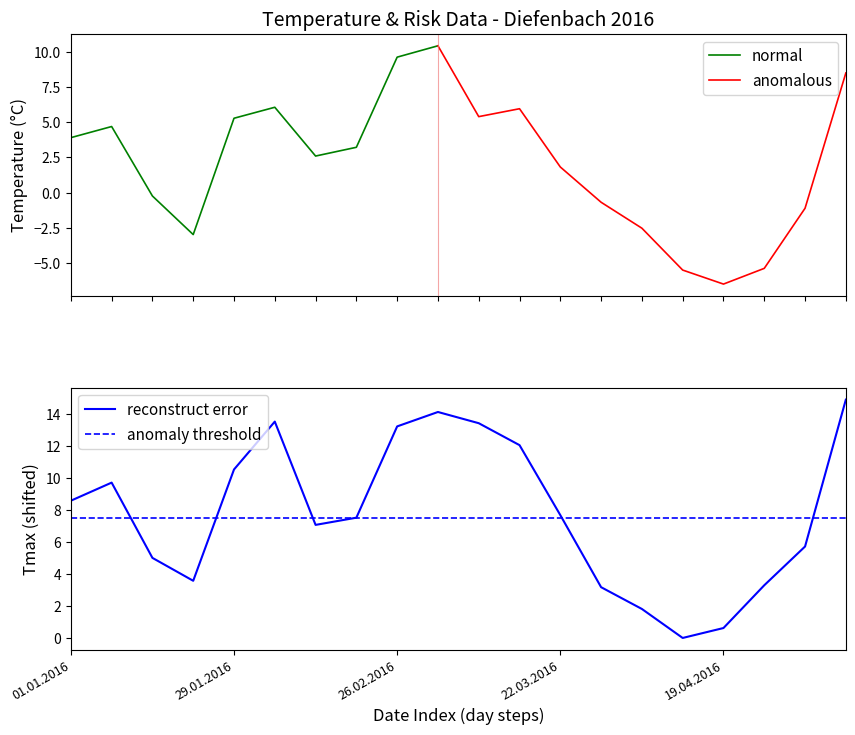

At which category is the sum across all series the highest?

9